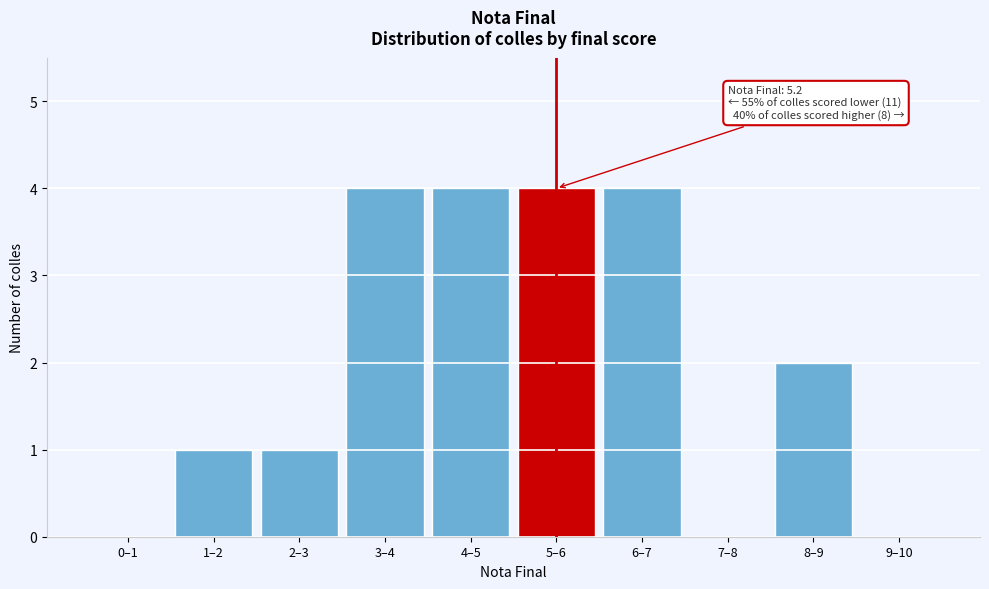

Reading left to right, extract all data points from this chart.

0–1=0	1–2=1	2–3=1	3–4=4	4–5=4	5–6=4	6–7=4	7–8=0	8–9=2	9–10=0